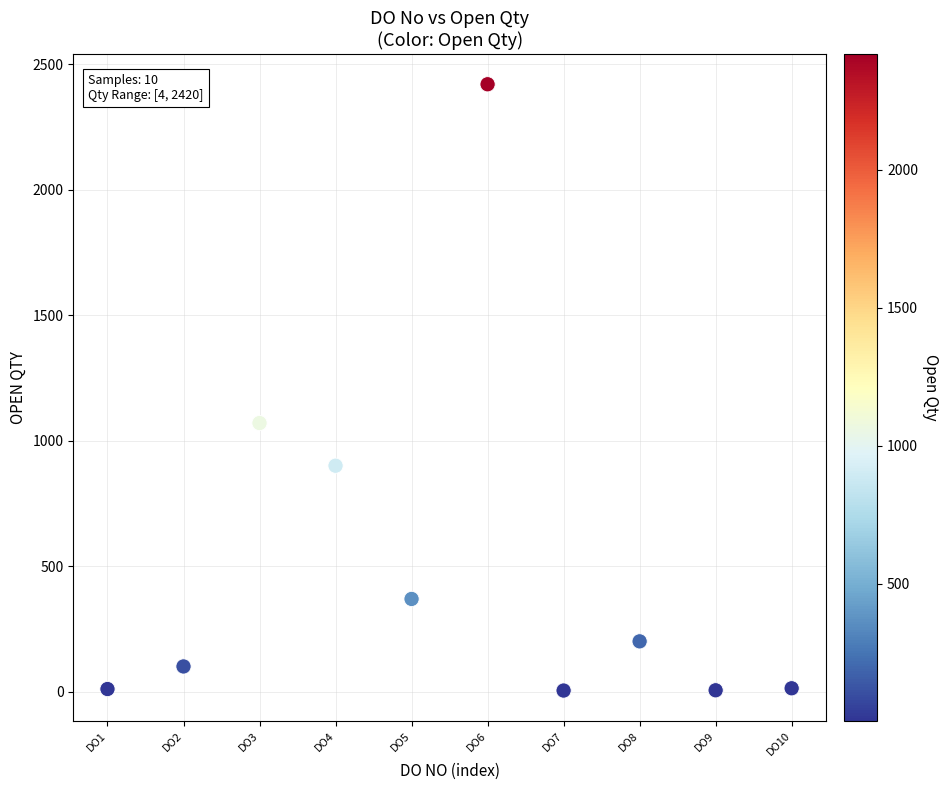

What is the average Y value?

509